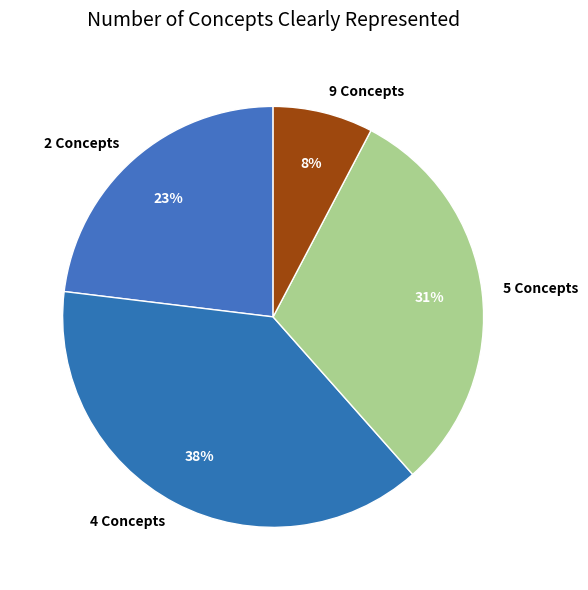

True or false: 2 Concepts accounts for 34% of the total.

False